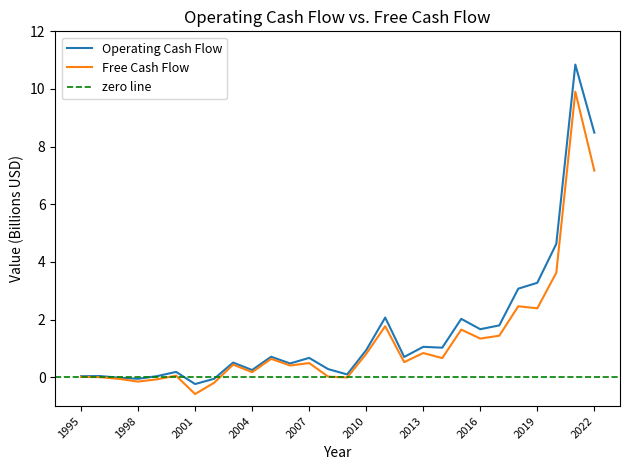

How many positive values does the Free Cash Flow series have?

22